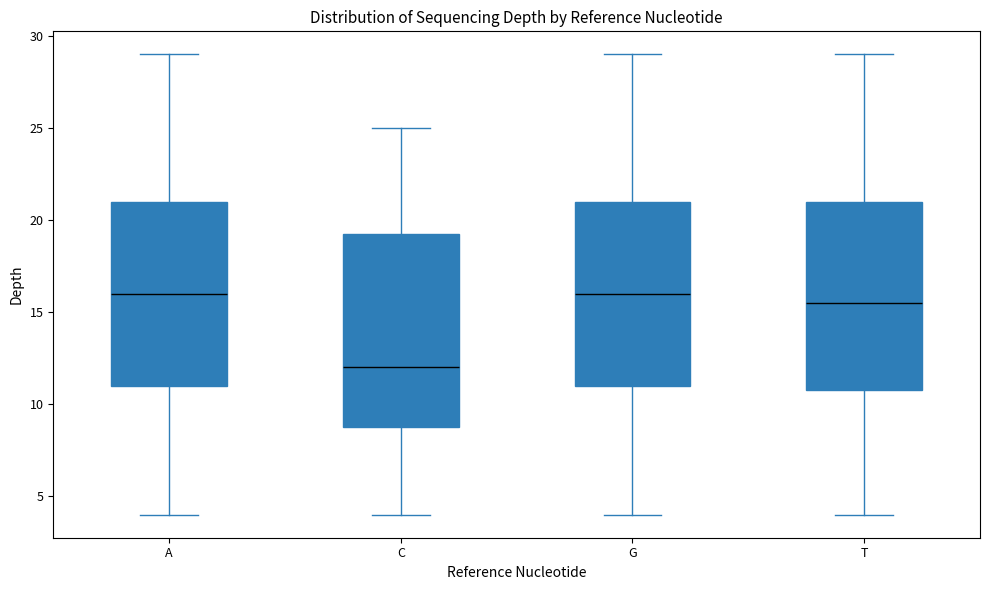

Where is the lower edge of the box for G on the y-axis? The values are not printed on the chart, so give them approximately, as read against the axis.

11.0